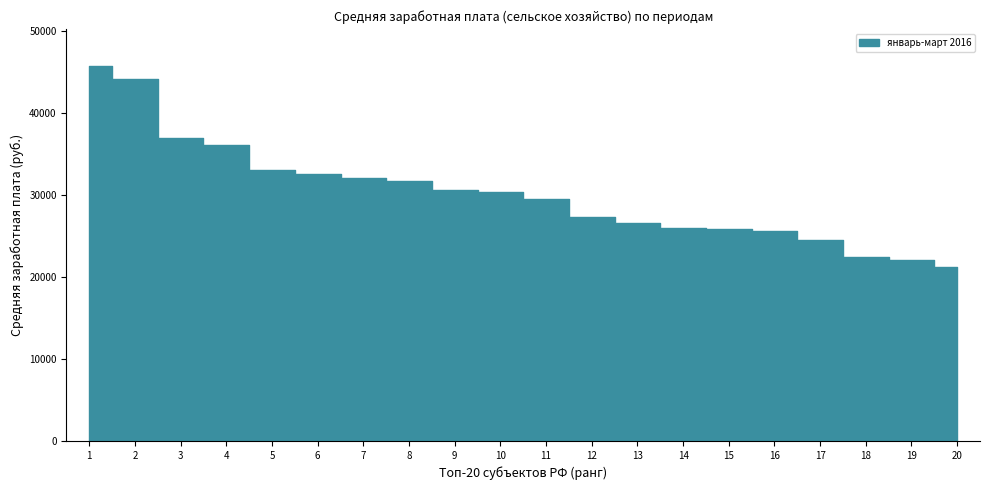

What is the difference between the январь-март 2015 values at 13 and 17?

2200.6